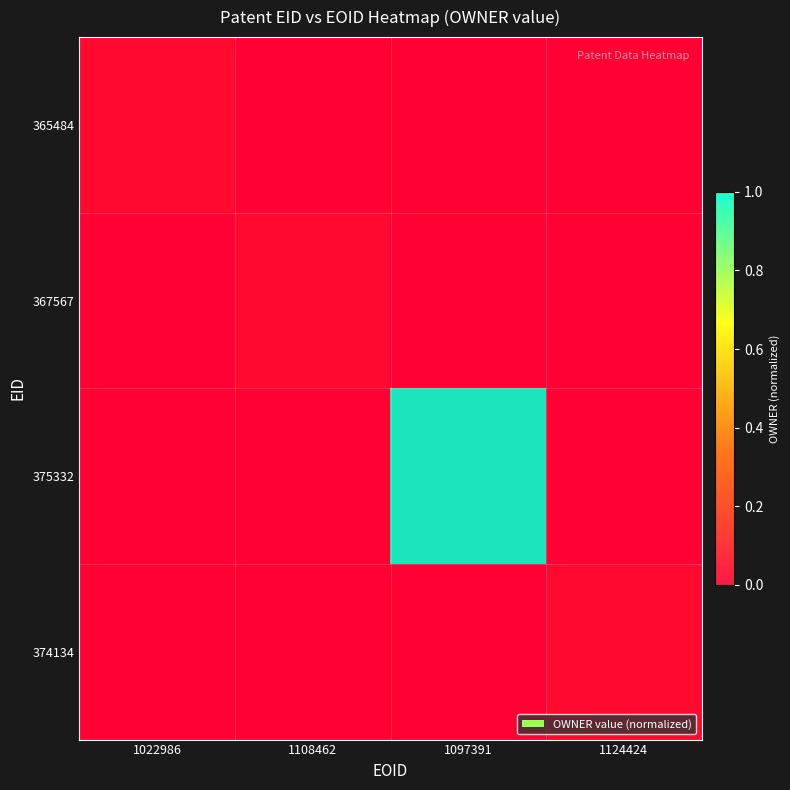

Is the value of 374134 at 1097391 greater than the value of 365484 at 1022986?

No